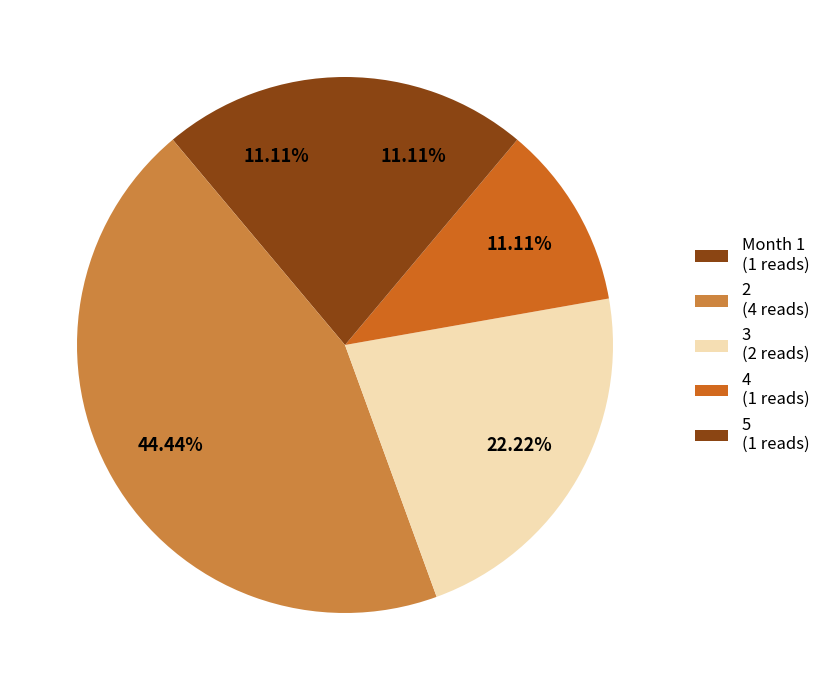

How many segments does this pie chart have?

5